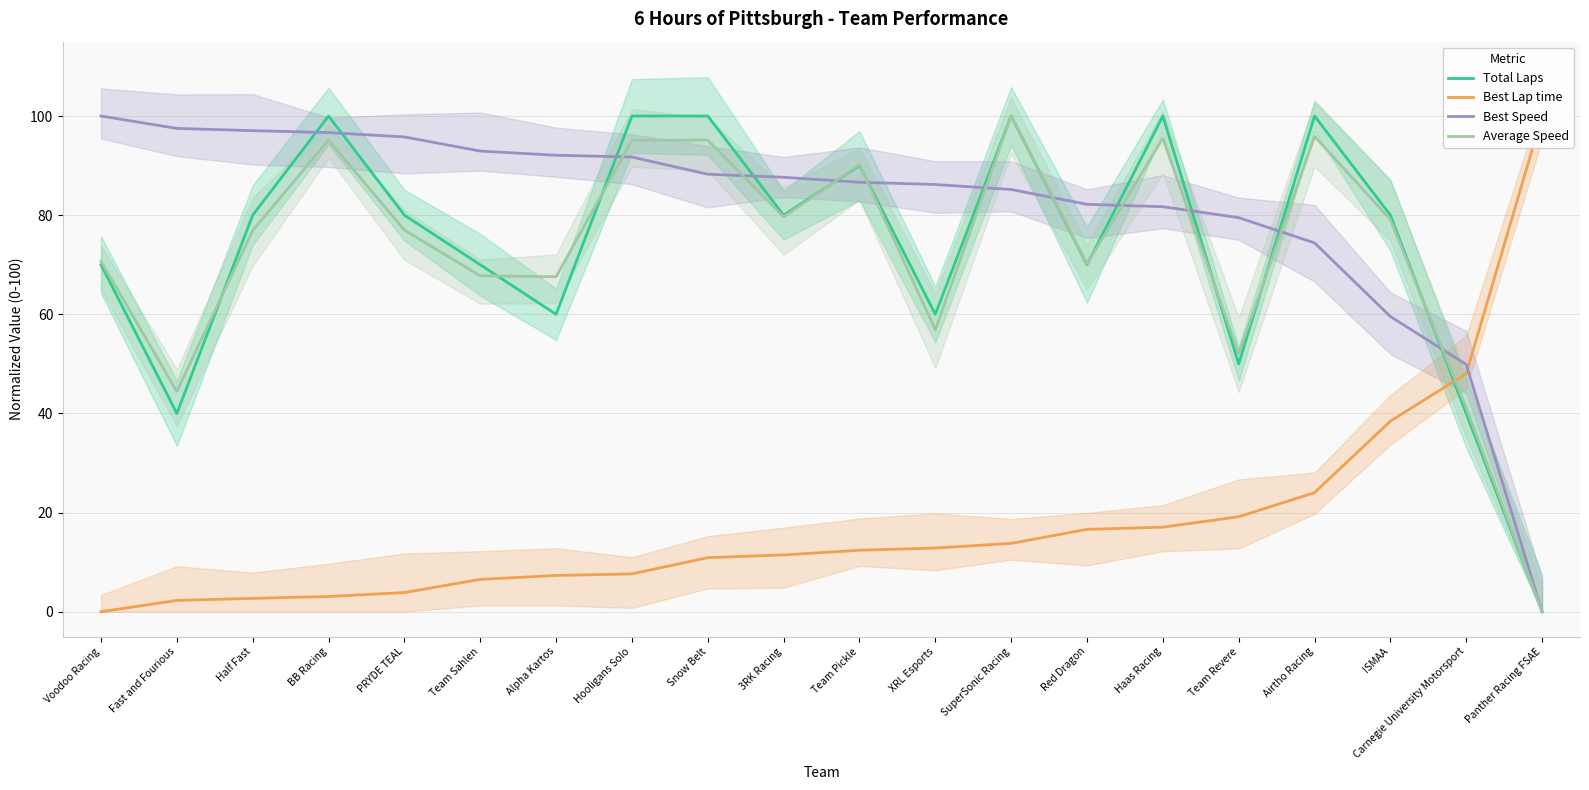

How many values in the Total Laps series are below 80?

9